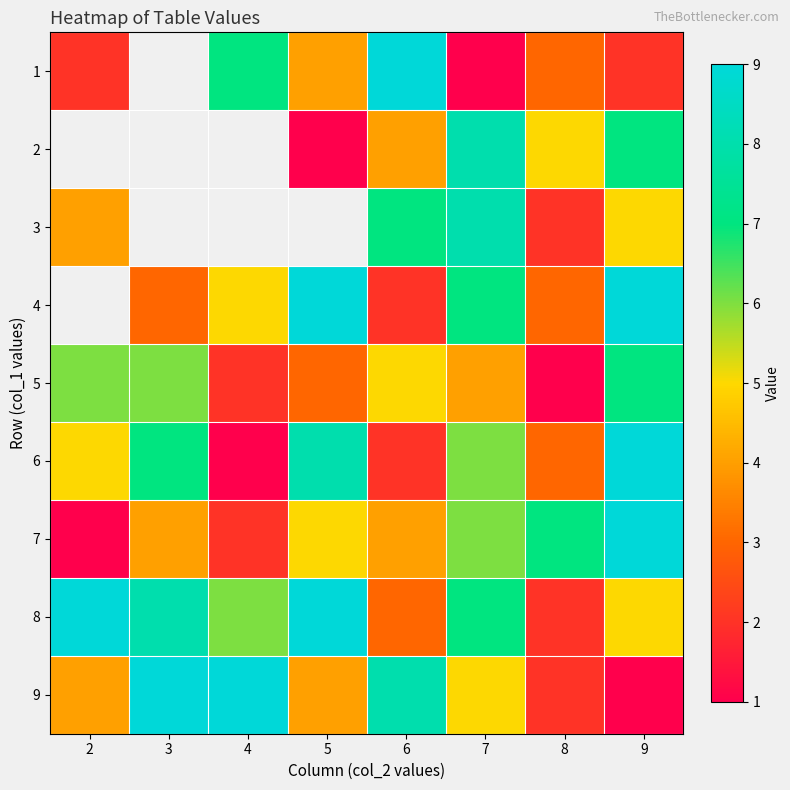

Which series has the widest spread of values?

1